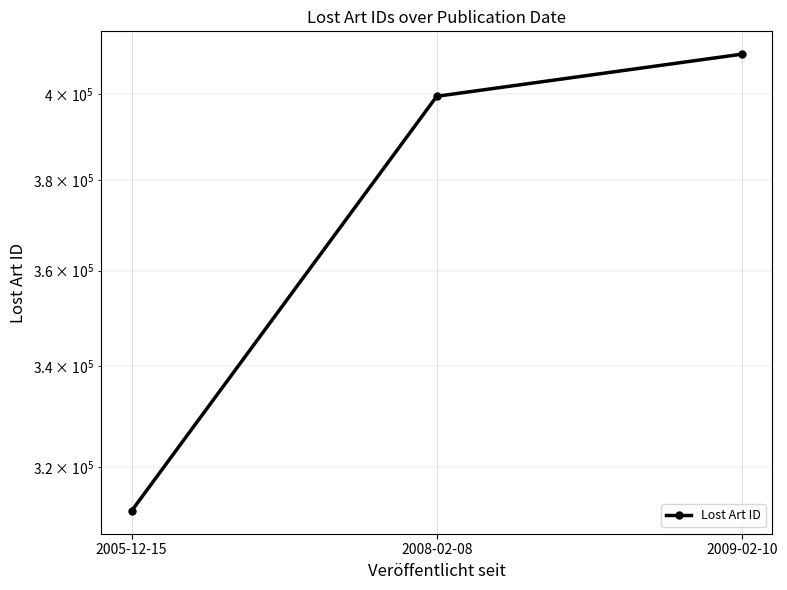

Rank the categories by value from highest to lowest.

2009-02-10, 2008-02-08, 2005-12-15